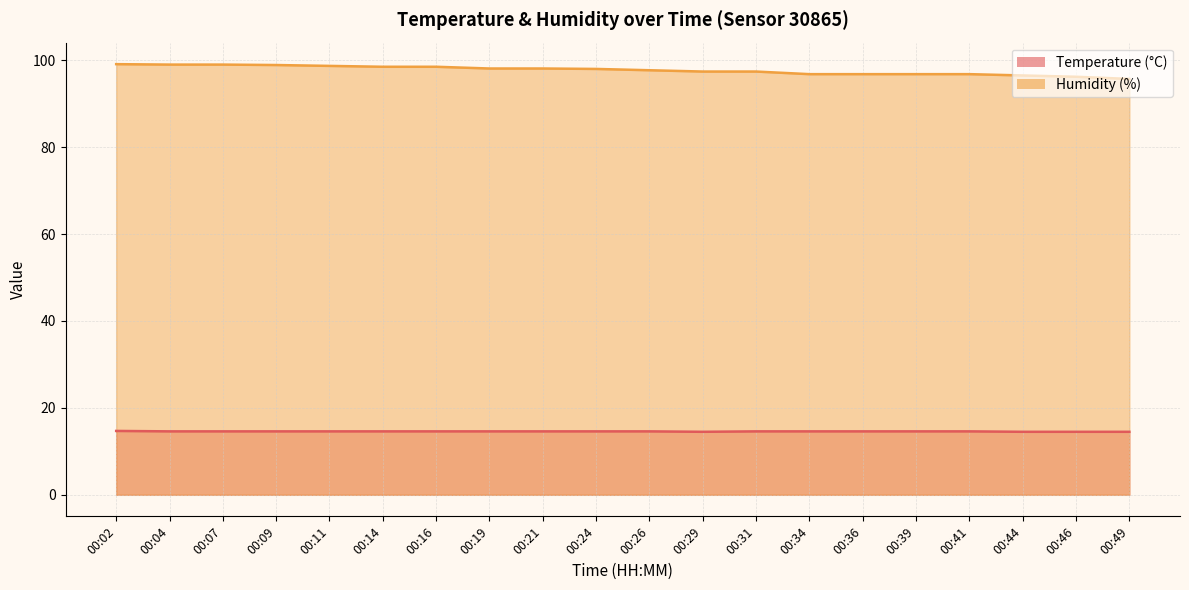

What is the value of the Temperature (°C) point at the 14th from the left?

14.6